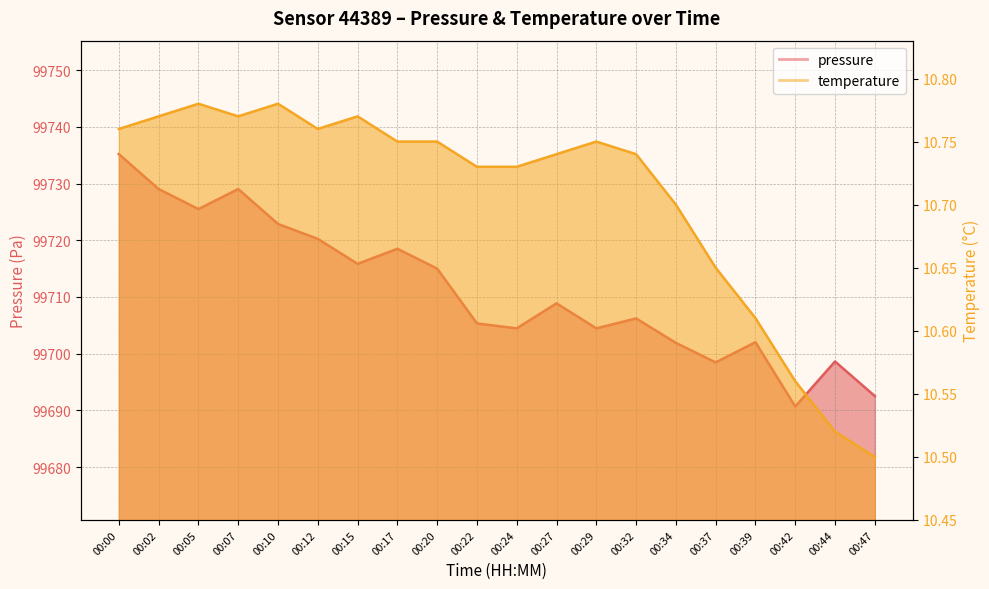

Which category has the lowest value in the temperature series?

00:47